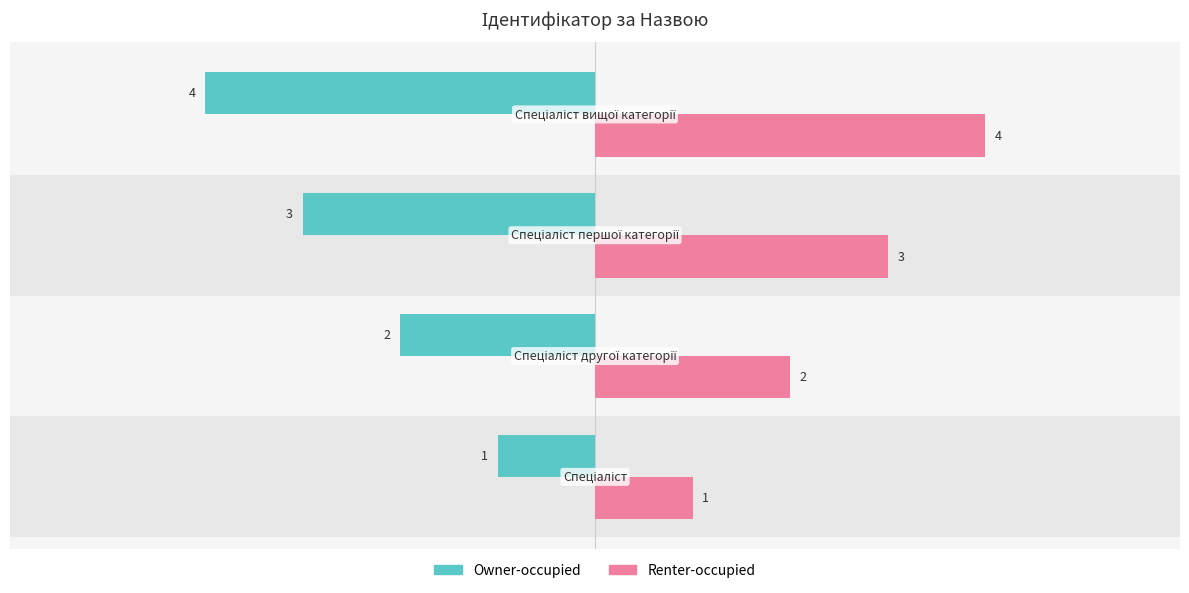

What is the sum of all Owner-occupied values?

-10